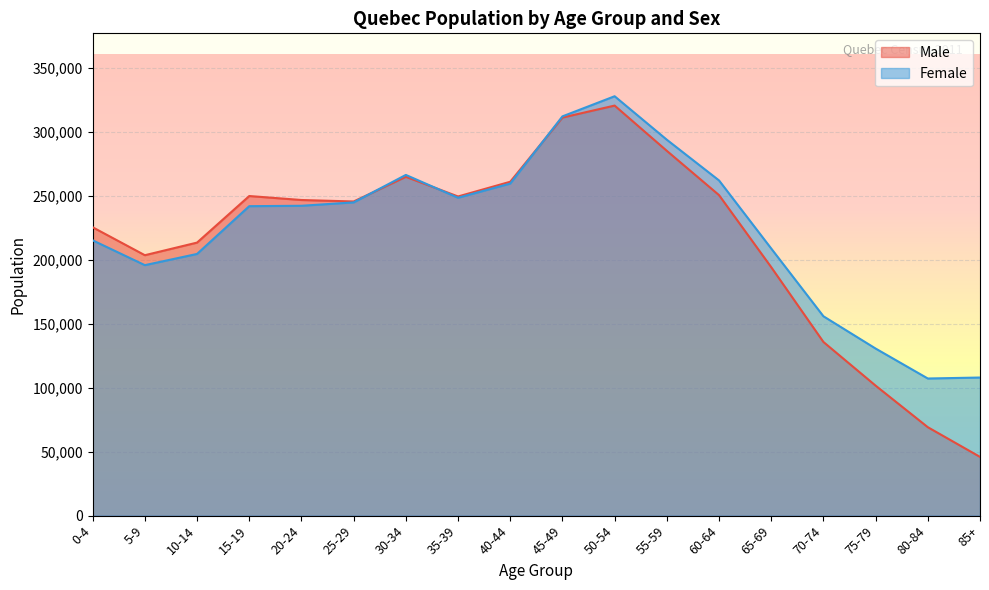

How many times do Female and Male cross each other?

3